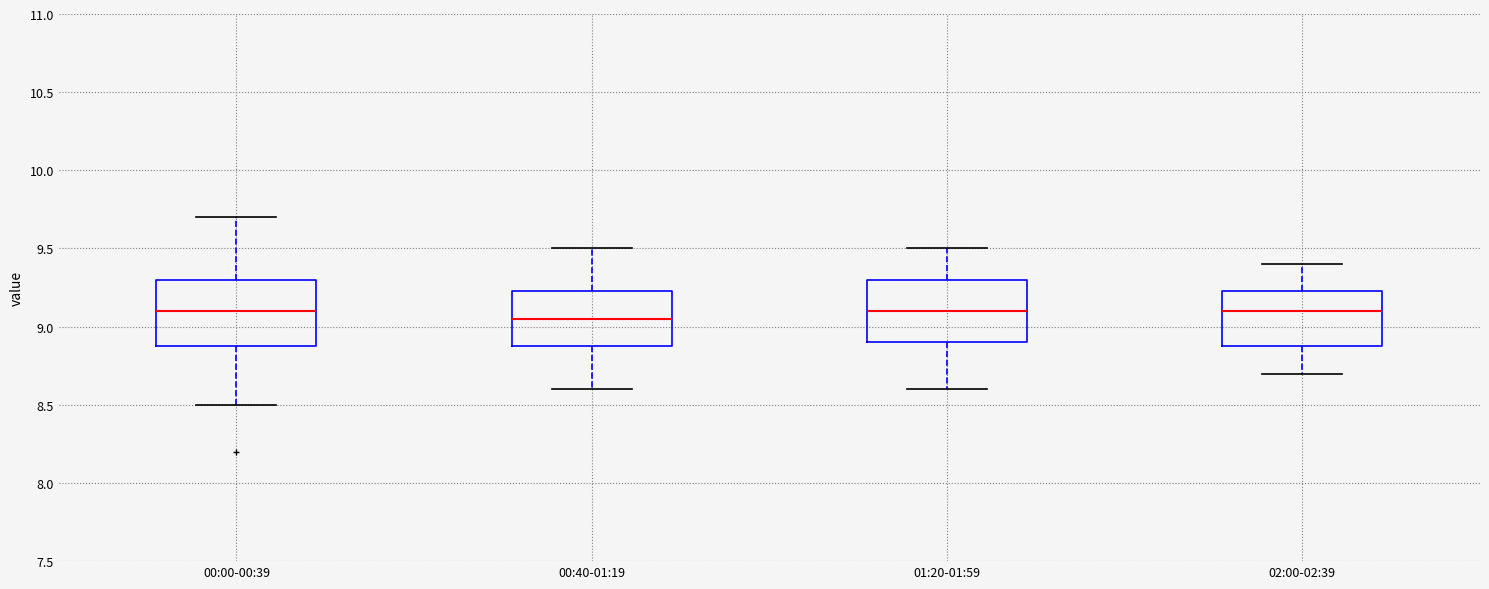

Reading left to right, read every box against the y-axis: the position of its median line, the range the box covers, and the ends of its whiskers. The values are not printed on the chart, so give them approximately, as read against the axis.

00:00-00:39: median 9.10, box 8.90 to 9.30, whiskers 8.50 to 9.70
00:40-01:19: median 9.05, box 8.90 to 9.25, whiskers 8.60 to 9.50
01:20-01:59: median 9.10, box 8.90 to 9.30, whiskers 8.60 to 9.50
02:00-02:39: median 9.10, box 8.90 to 9.25, whiskers 8.70 to 9.40